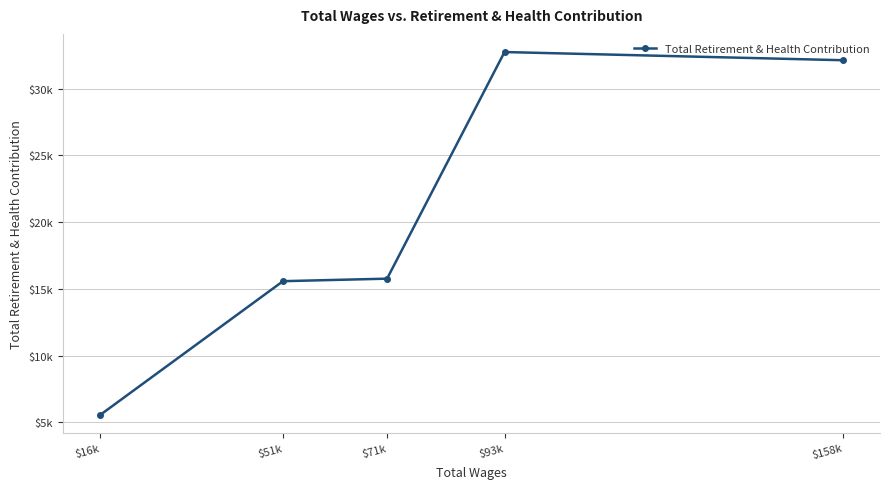

List the labels in order of value, largest first.

$93k, $158k, $71k, $51k, $16k